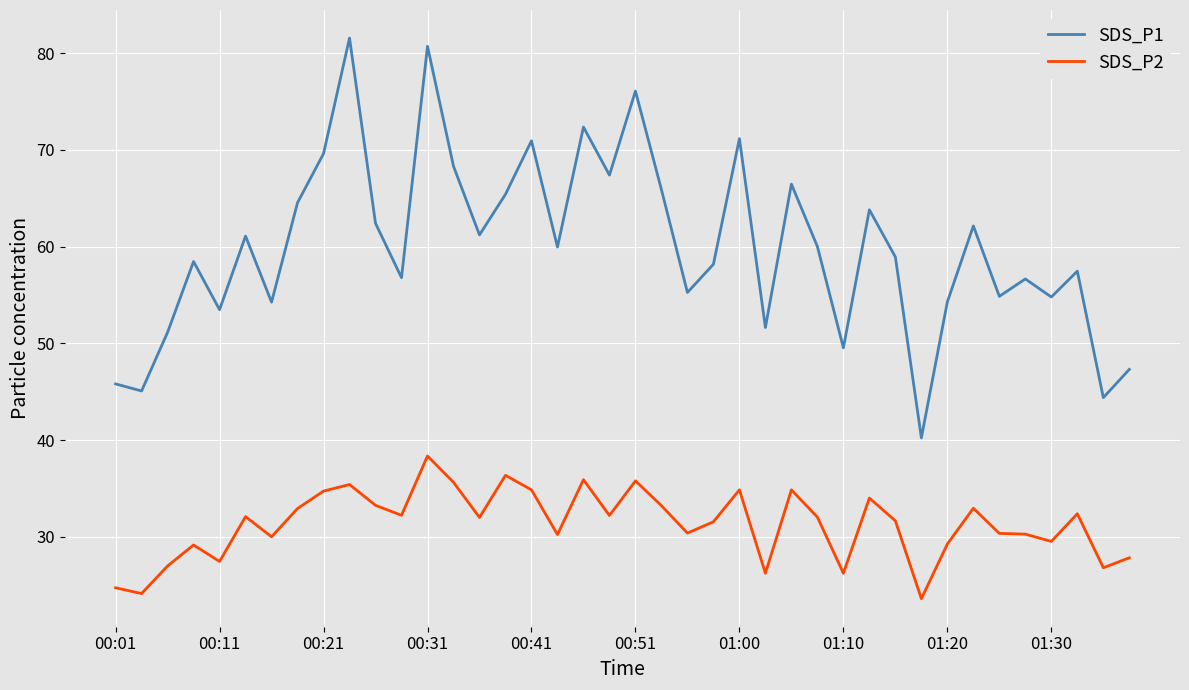

Rank the series by their average value, from lowest to highest.

SDS_P2, SDS_P1